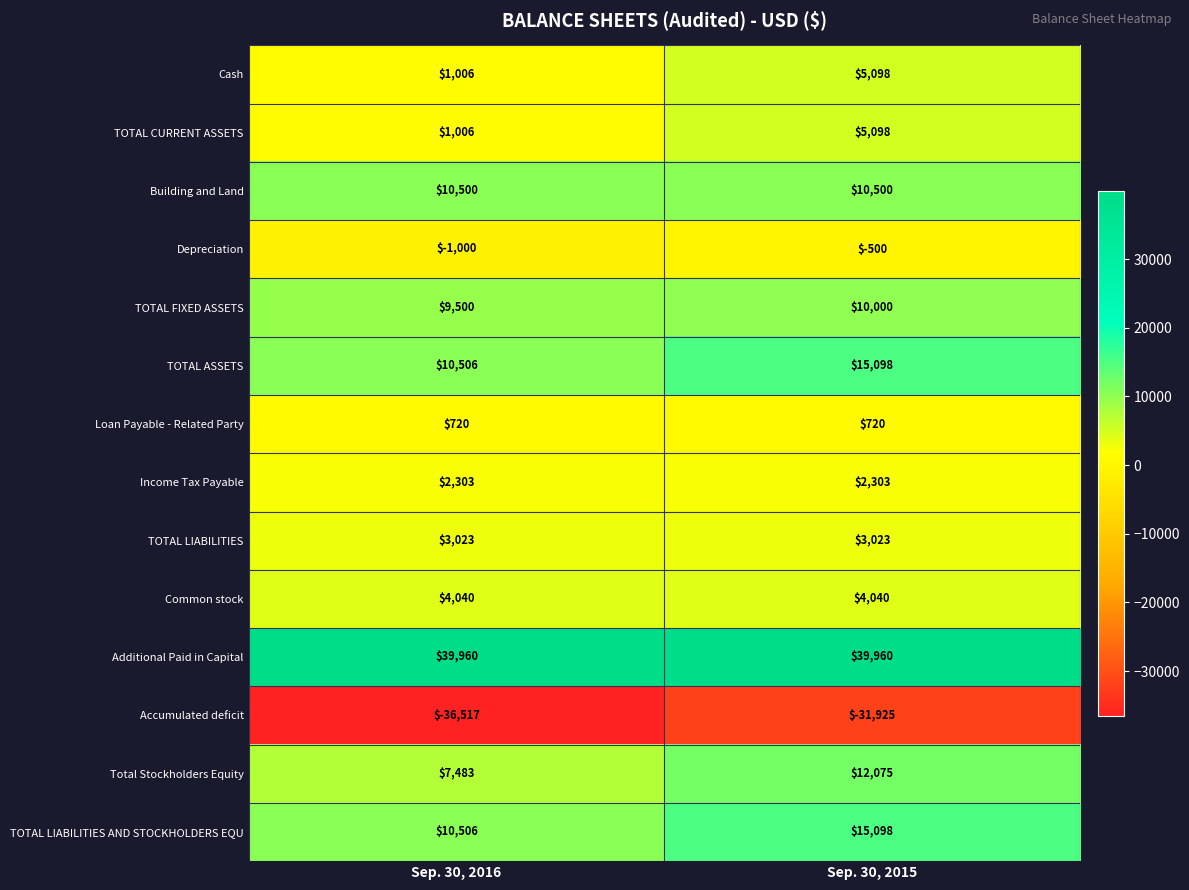

Which label corresponds to the smallest value in the chart?

Sep. 30, 2016